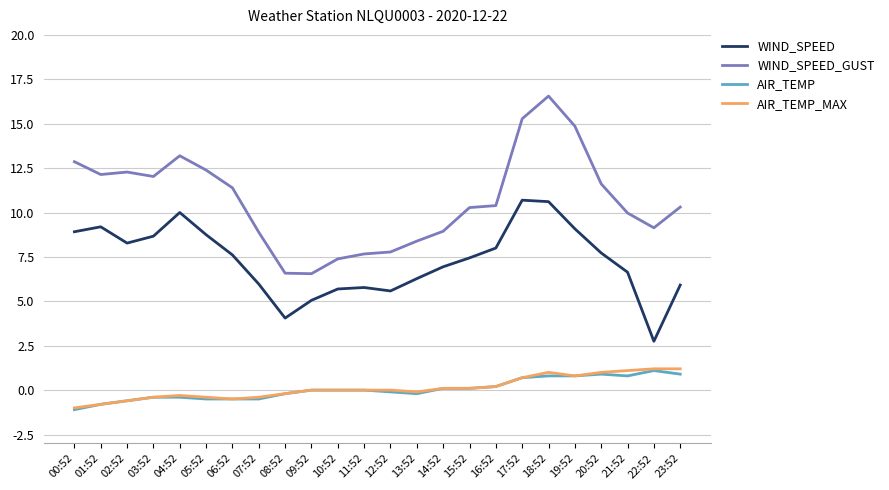

True or false: WIND_SPEED_GUST and WIND_SPEED intersect in this chart.

False